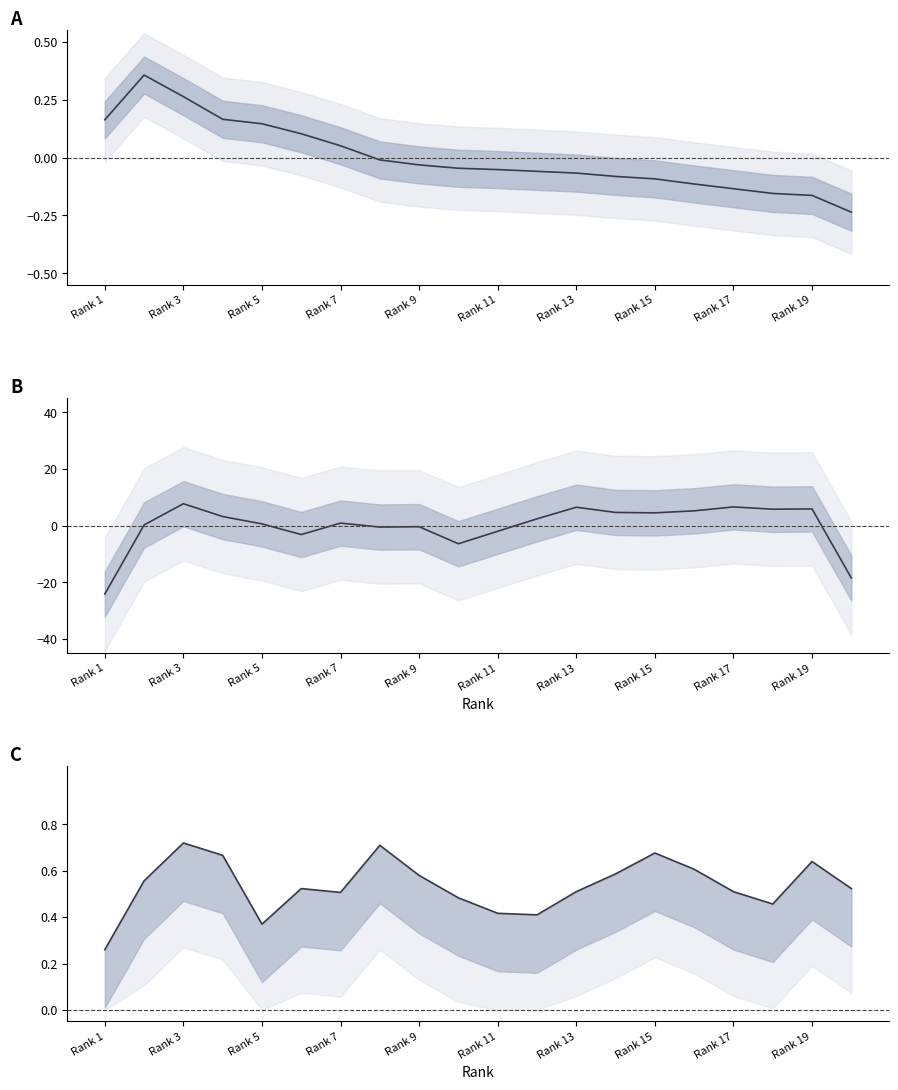

The %Female (normalized) series shows 0.2 at 19. True or false?

False